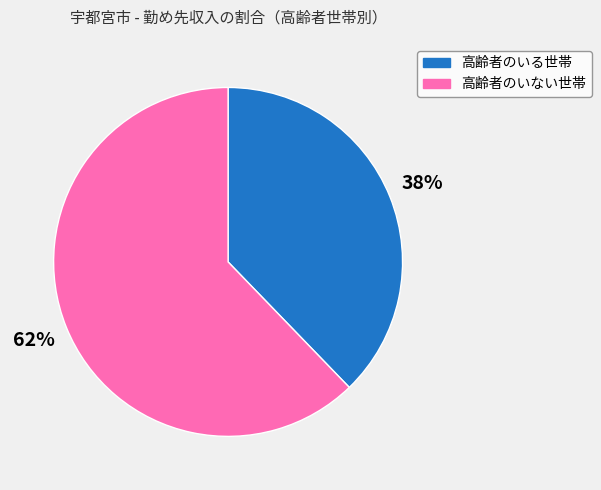

To the nearest percent, what is the average slice percentage?

50%